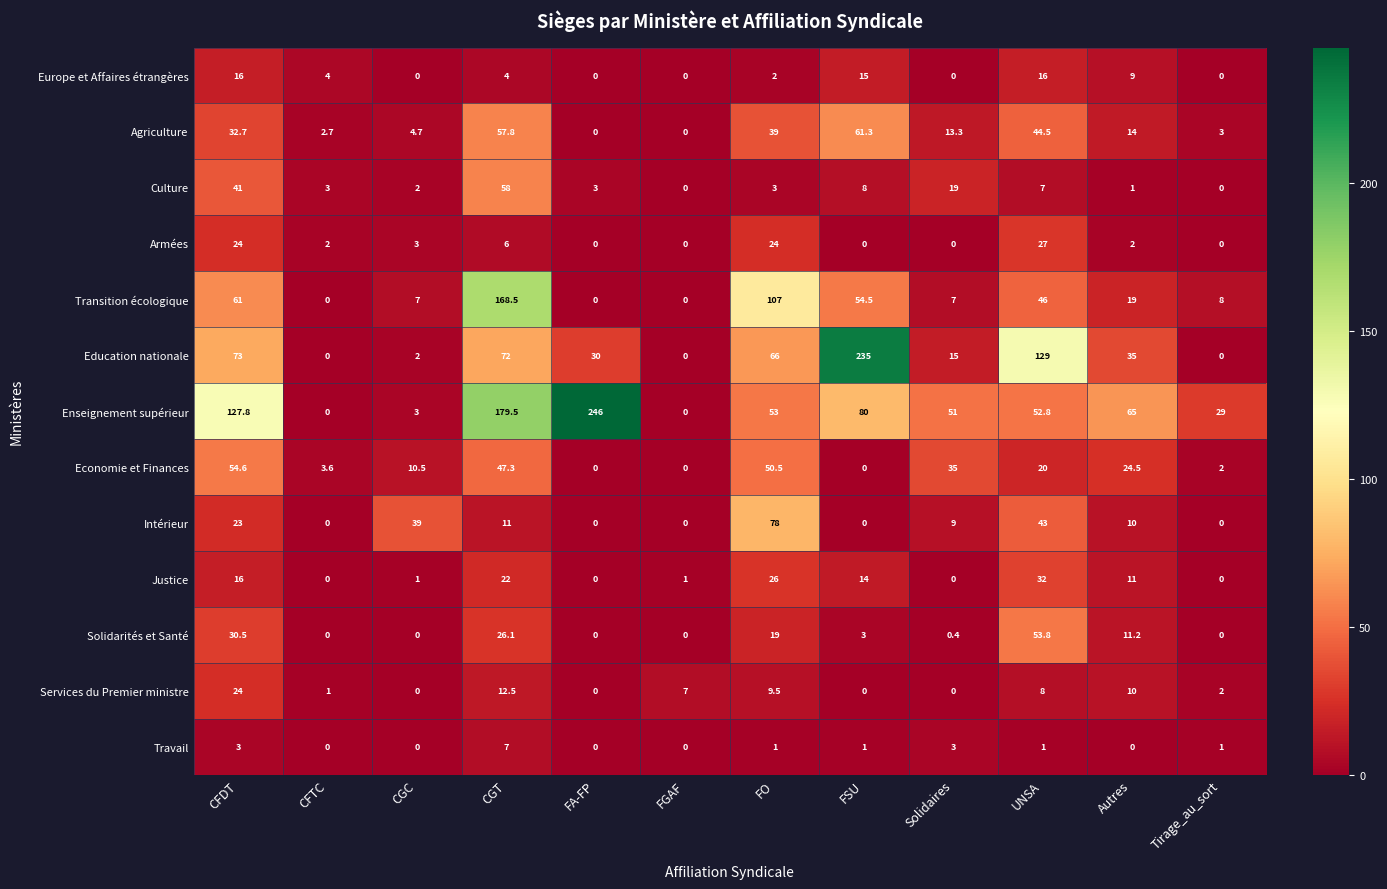

What is the difference between the maximum and minimum values in the Economie et Finances series?

54.6